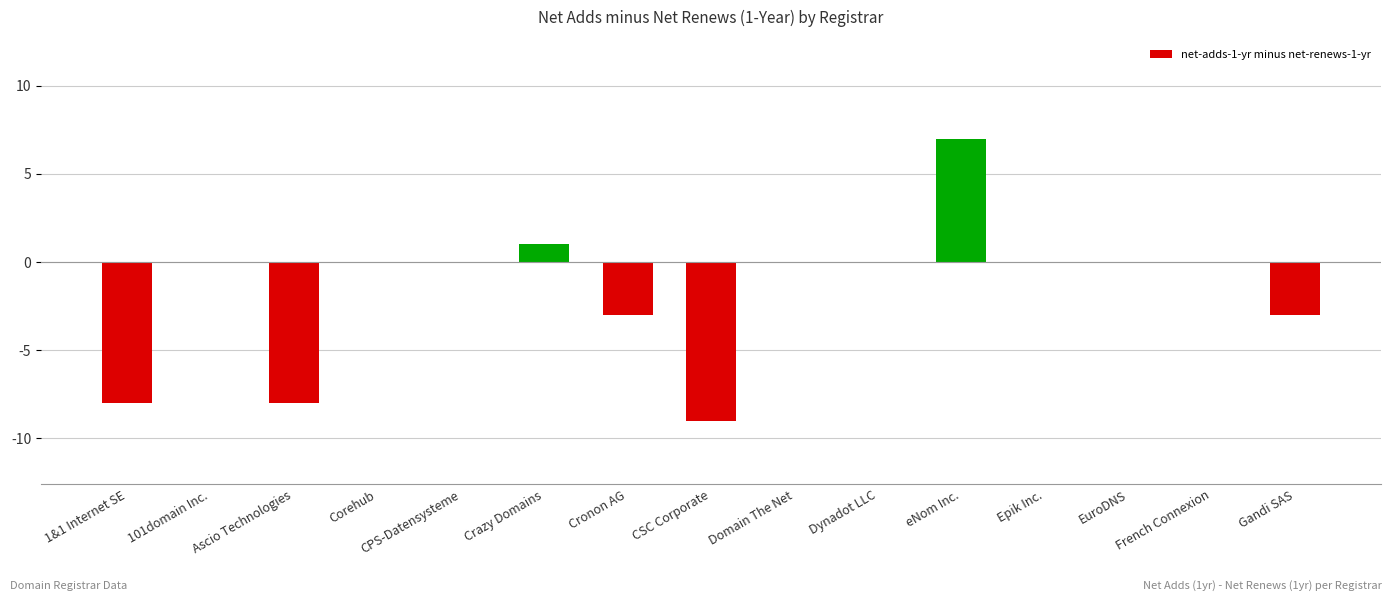

Reading left to right, what are all the values shown in this chart?

-8	0	-8	0	0	1	-3	-9	0	0	7	0	0	0	-3